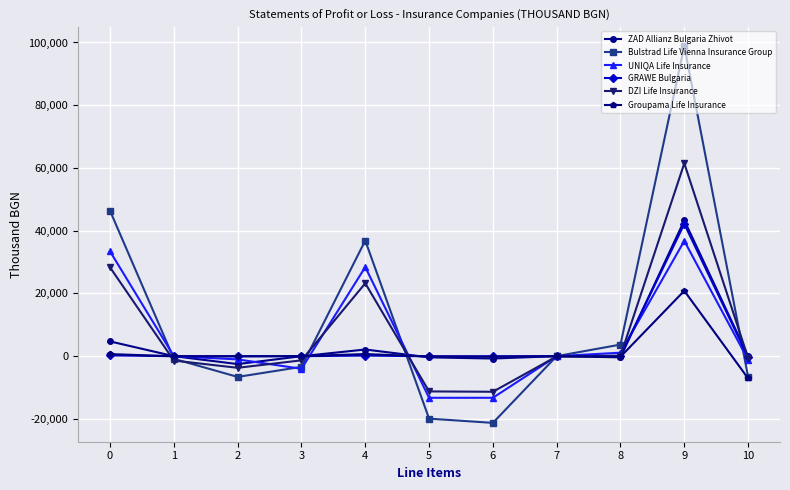

What are all the series names shown in the legend?

ZAD Allianz Bulgaria Zhivot, Bulstrad Life Vienna Insurance Group, UNIQA Life Insurance, GRAWE Bulgaria, DZI Life Insurance, Groupama Life Insurance